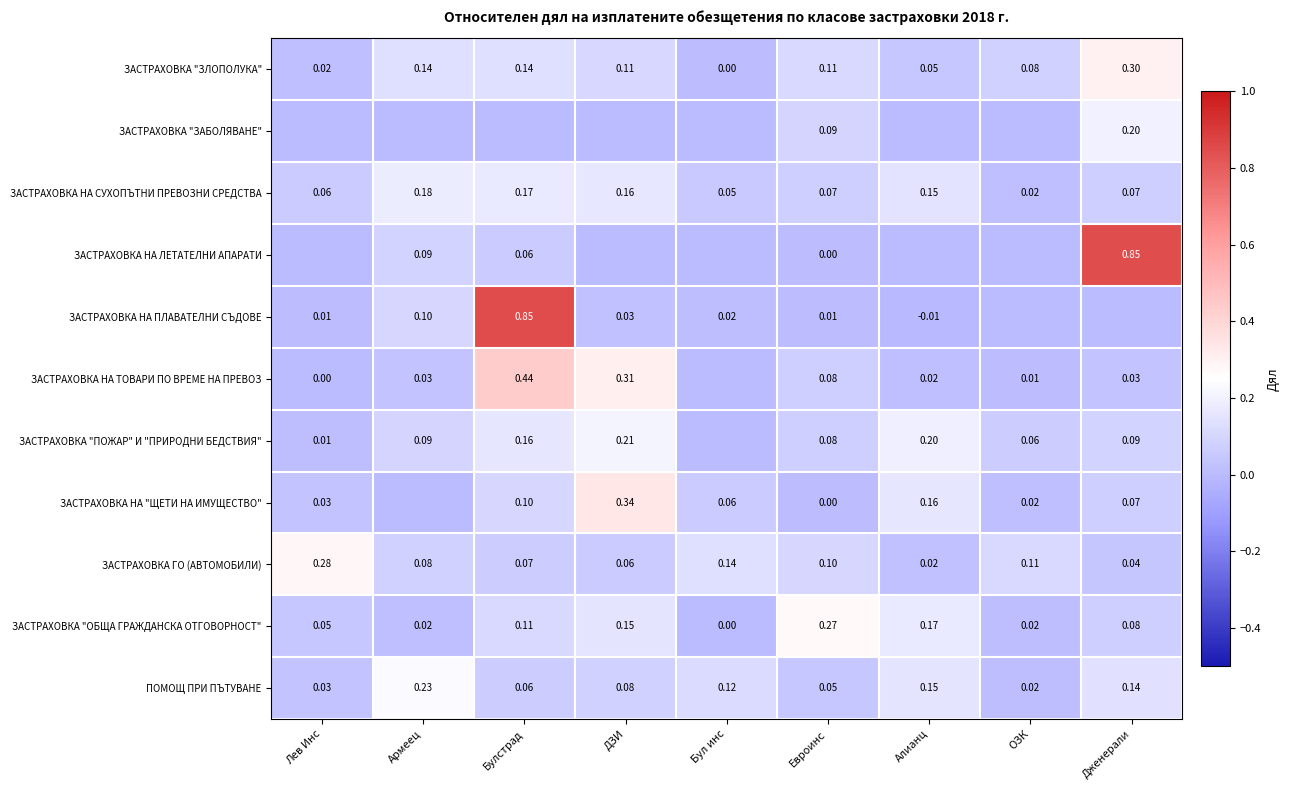

What is the total value across all series at ДЗИ?

1.5